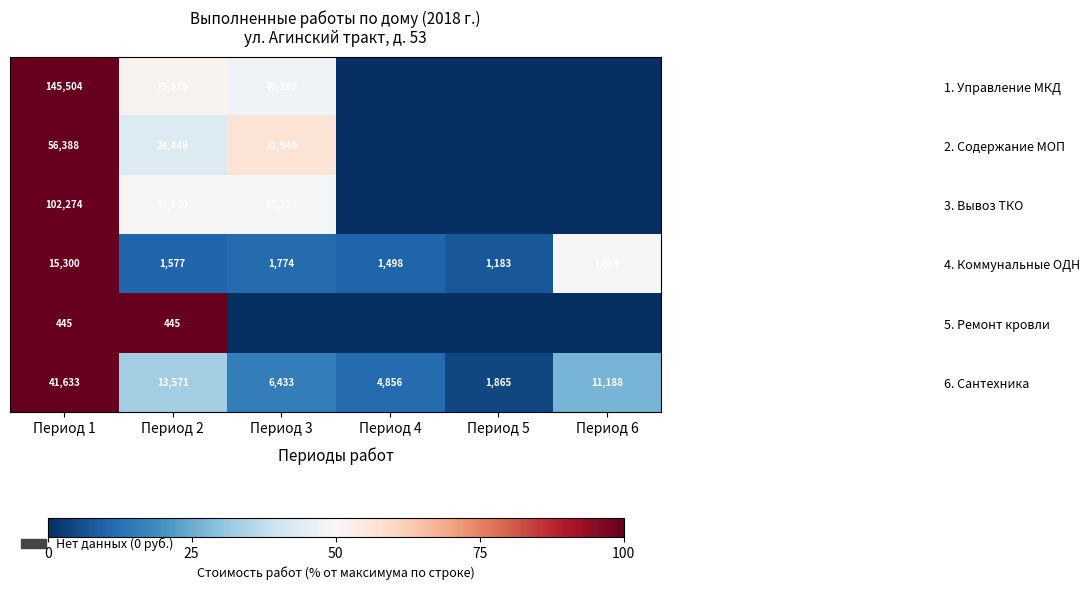

At which category is the sum across all series the highest?

Период 1